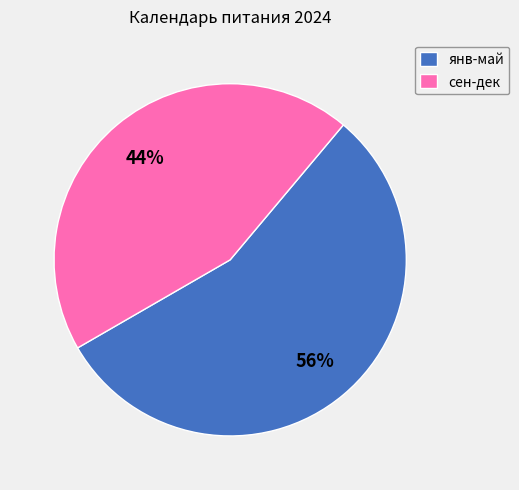

To the nearest percent, what percentage of the pie is сен-дек?

44%